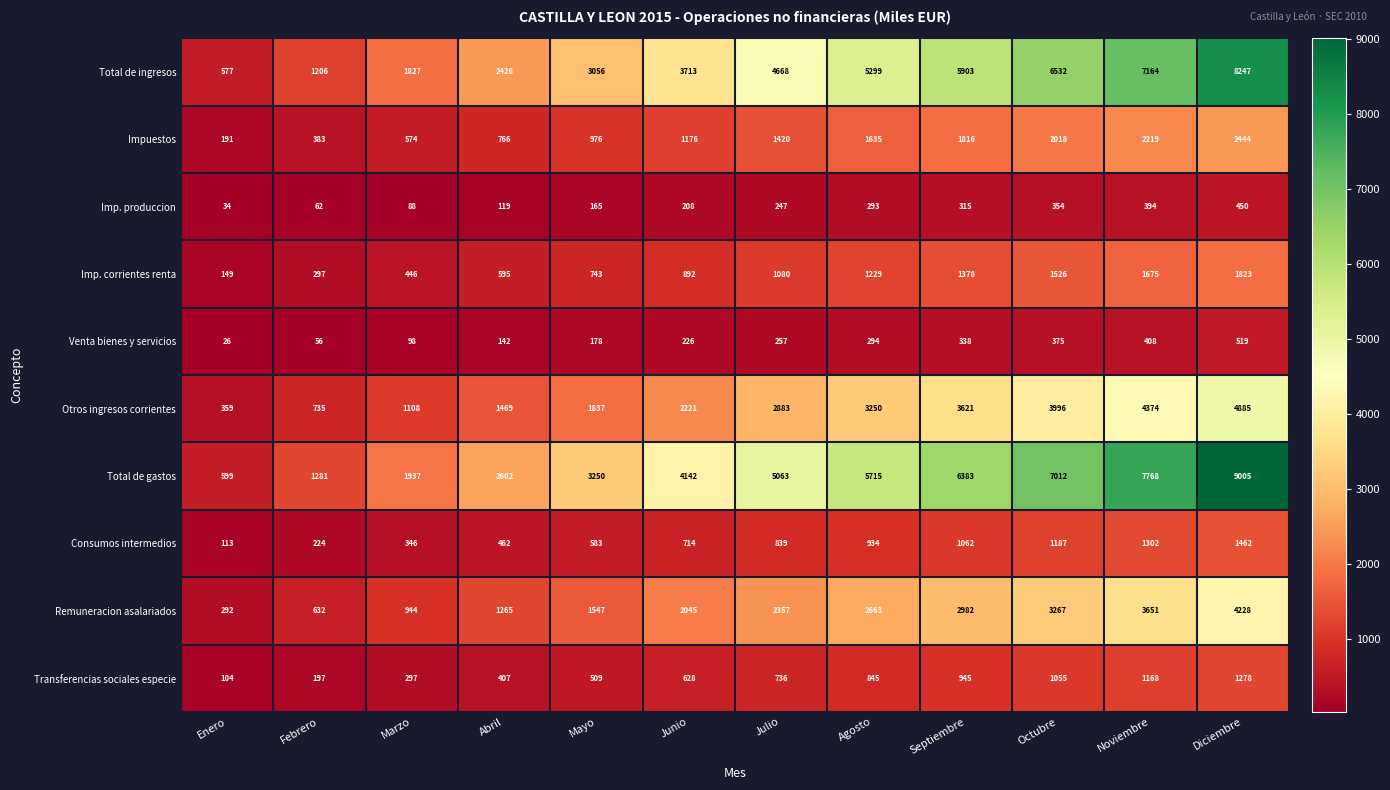

The value of Imp. produccion at Agosto is 293. True or false?

True